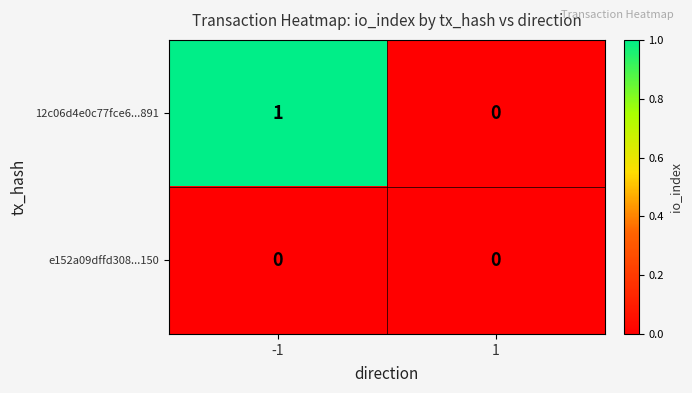

Between -1 and 1, which series saw the biggest shift?

12c06d4e0c77fce6...891